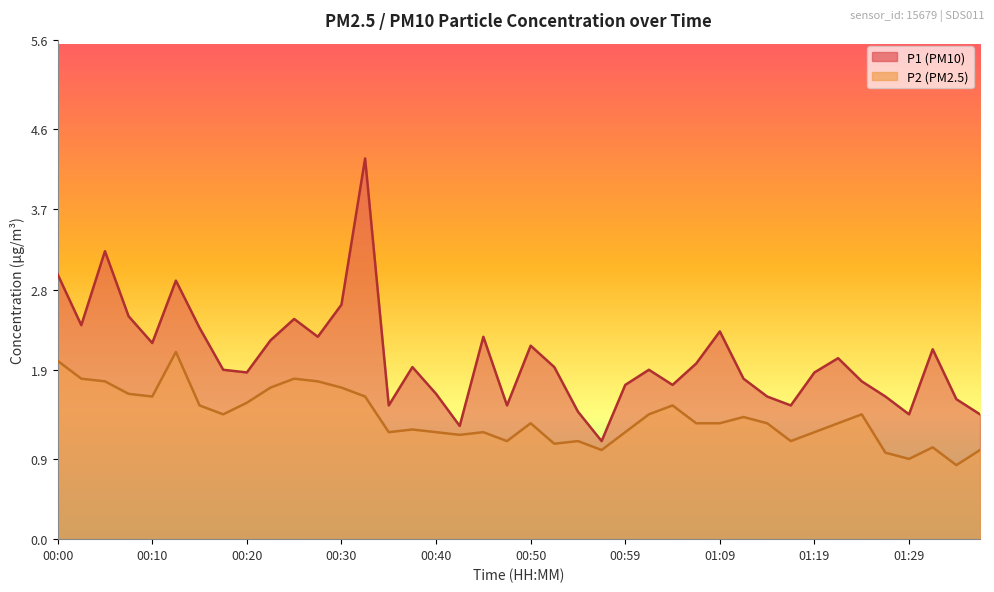

In P1, how many points are higher than both neighbors (excluding endpoints)?

11